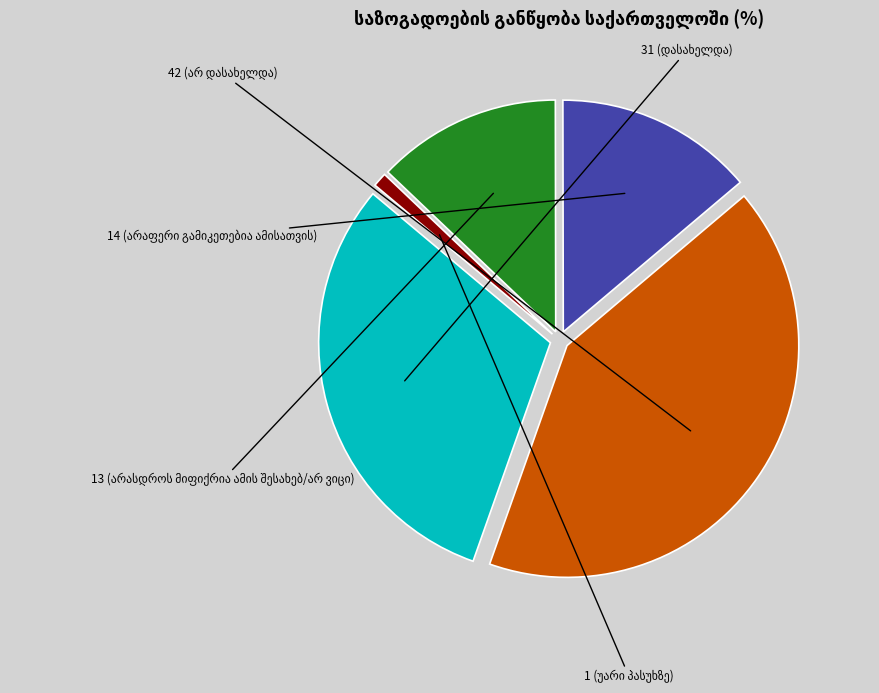

Is there a majority slice in this chart?

No